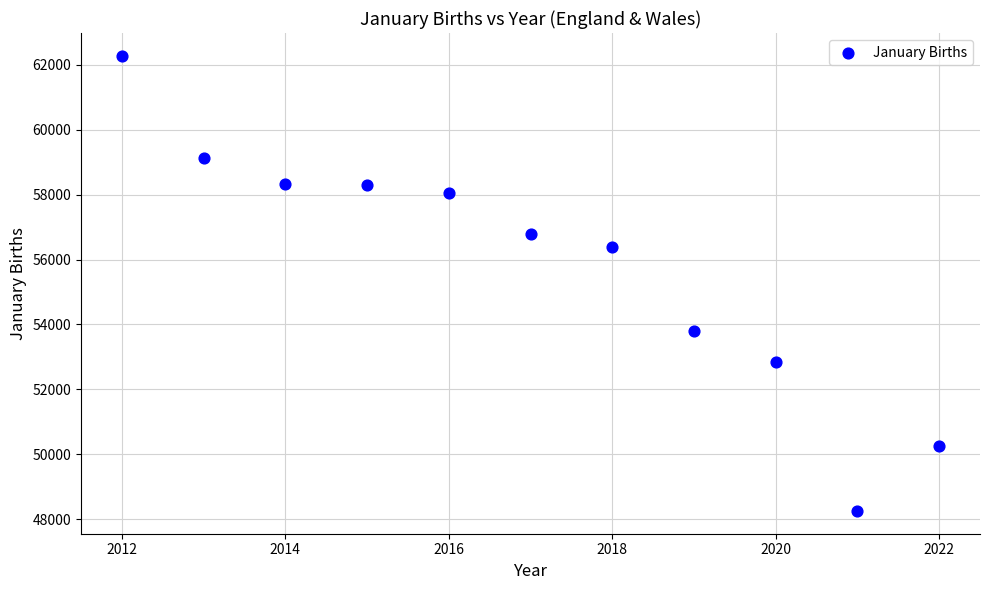

What Y value in the scatter plot is closest to 55264?

56378.9